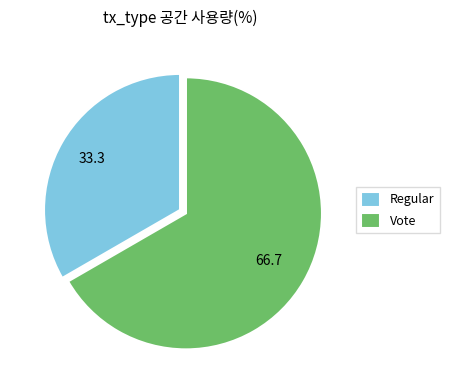

Approximately how many times larger is the value at Vote compared to Regular?

2.0